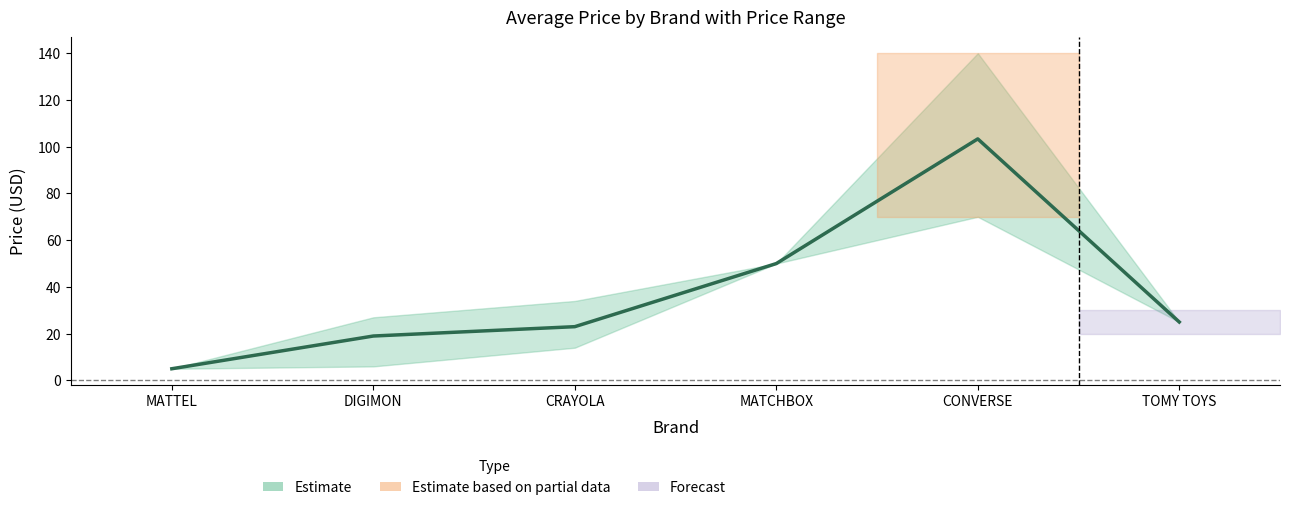

What is the difference between the maximum and minimum values?

98.3